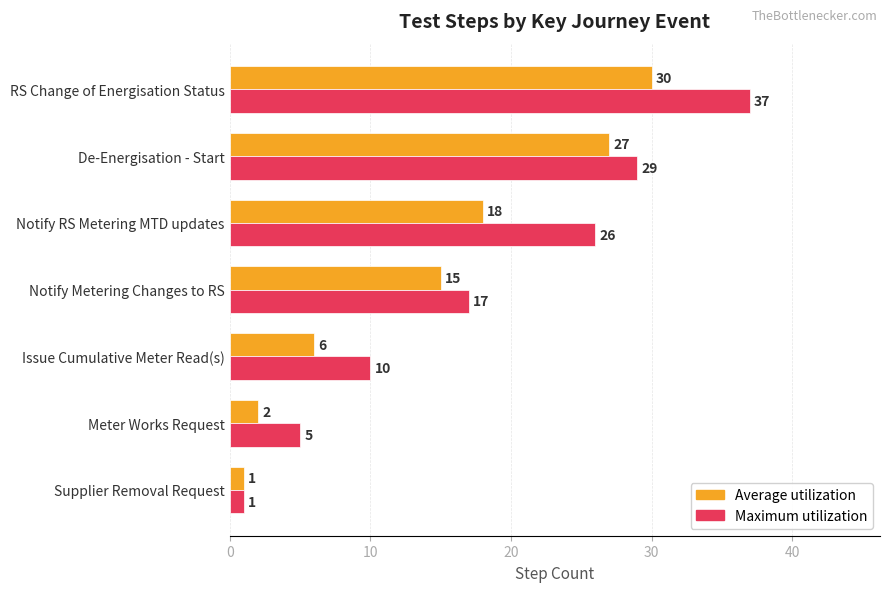

Between Meter Works Request and Notify Metering Changes to RS, which series saw the biggest shift?

Average utilization